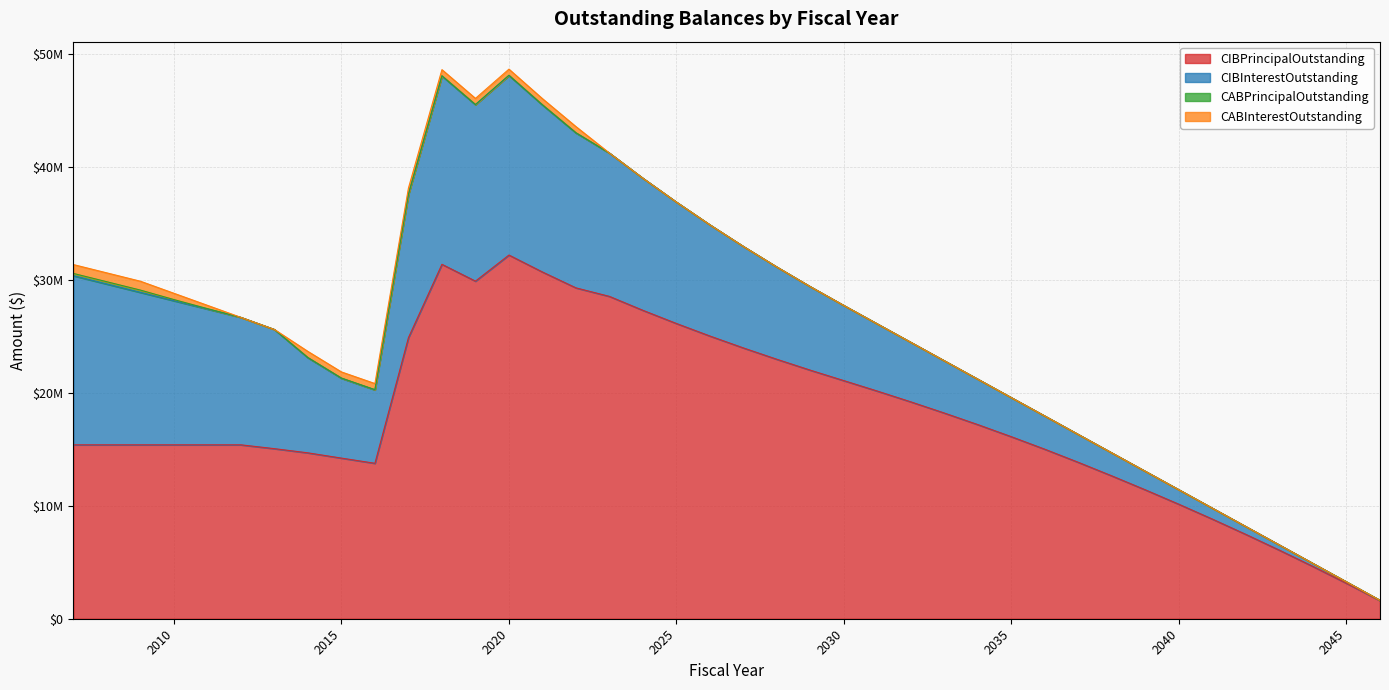

What is the sum of the CIBPrincipalOutstanding values at 2011 and 2021?

46090000.0